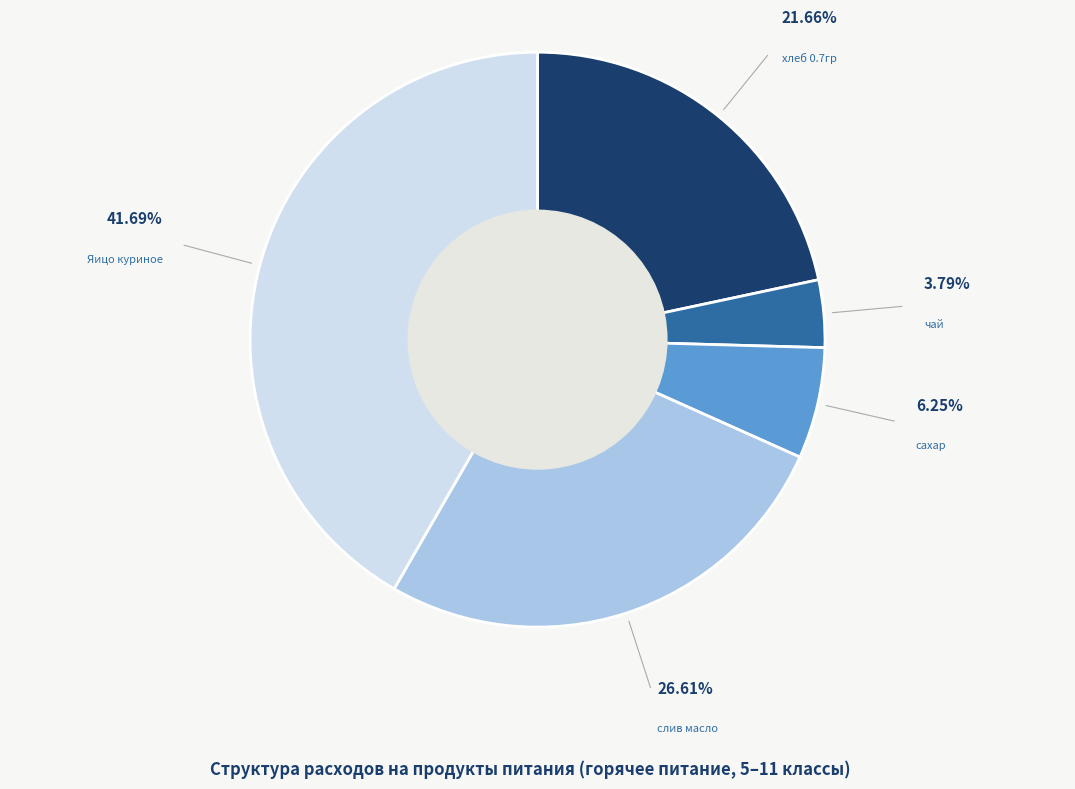

To the nearest percent, what is the difference between the чай and хлеб 0.7гр slice percentages?

18%